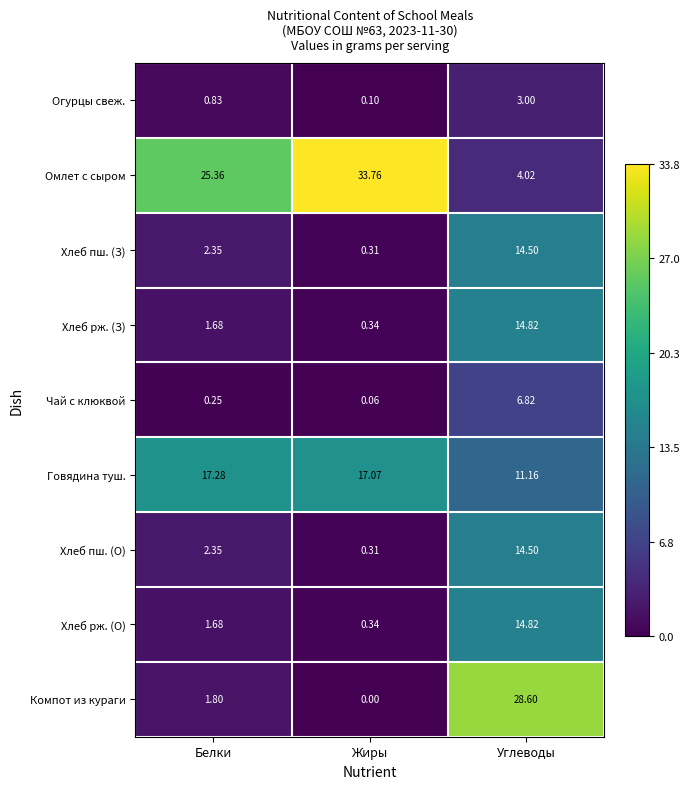

Where does the Говядина туш. series first go above 17?

Белки